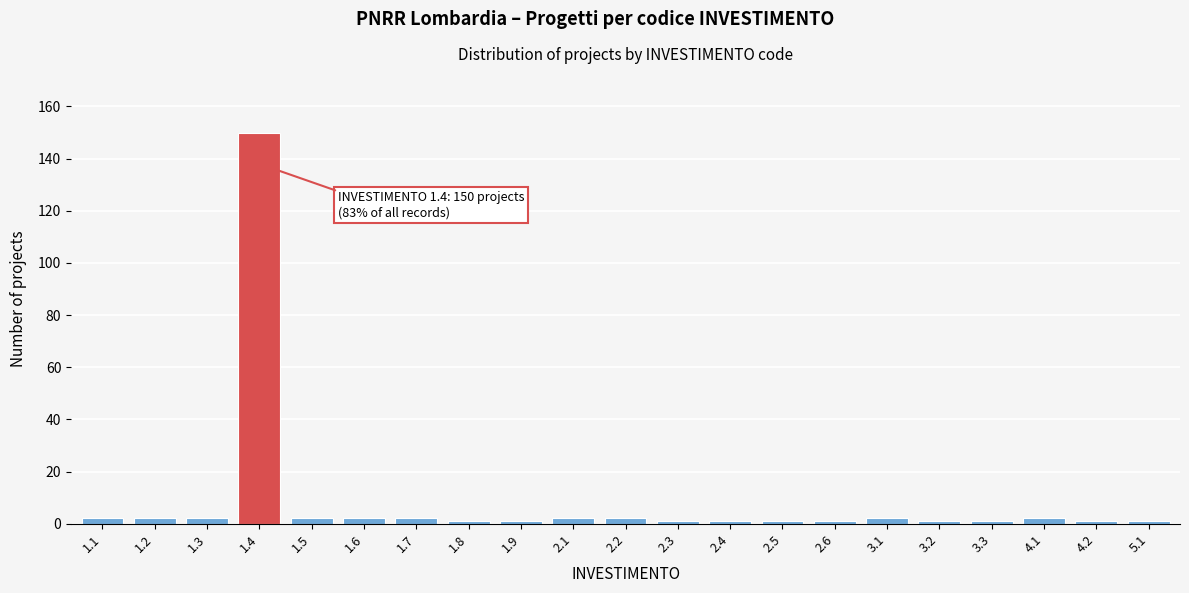

Reading right to left, what are all the values shown in this chart?

1	1	2	1	1	2	1	1	1	1	2	2	1	1	2	2	2	150	2	2	2